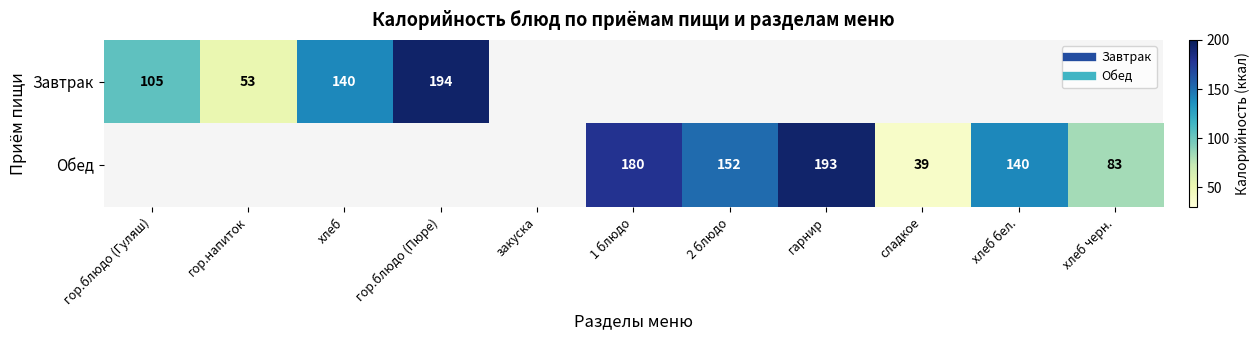

How many values in Завтрак are above zero?

4